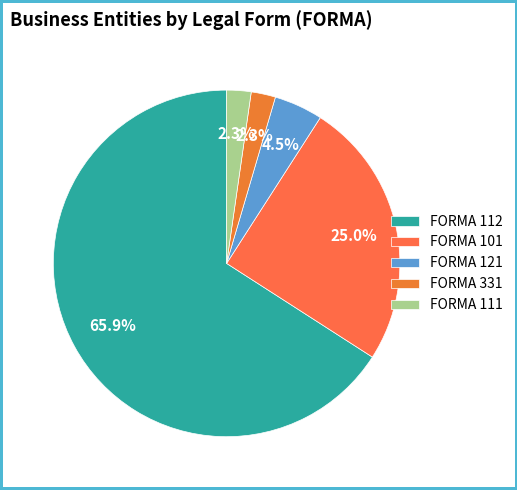

What is the majority slice?

FORMA 112